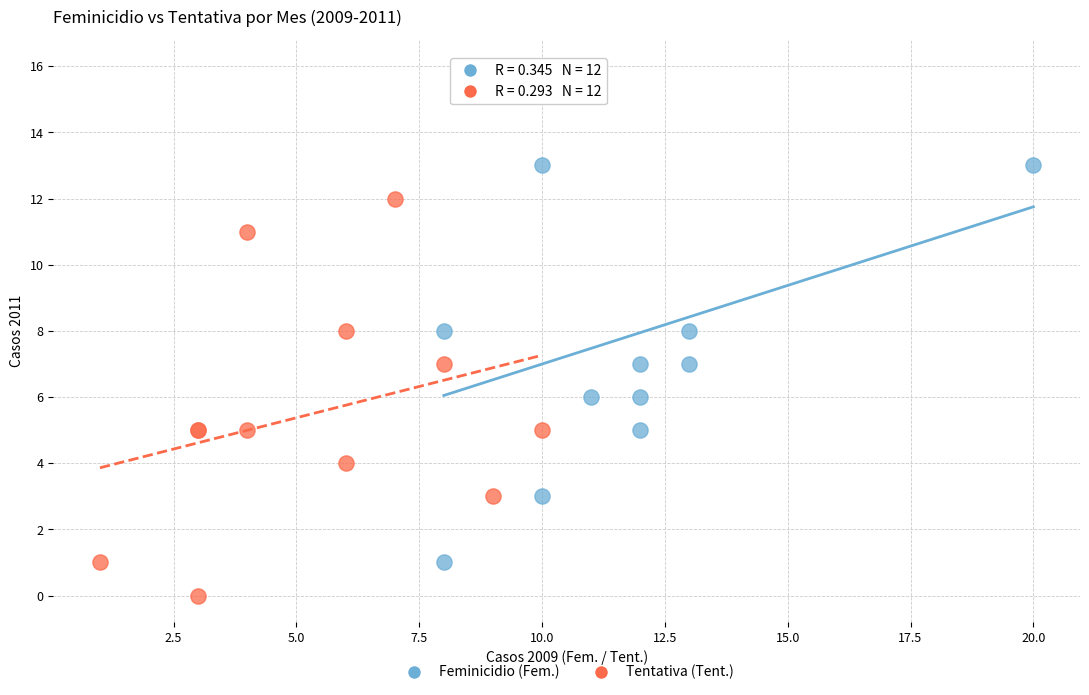

What are all the series names shown in the legend?

Feminicidio (Fem.), Tentativa (Tent.)